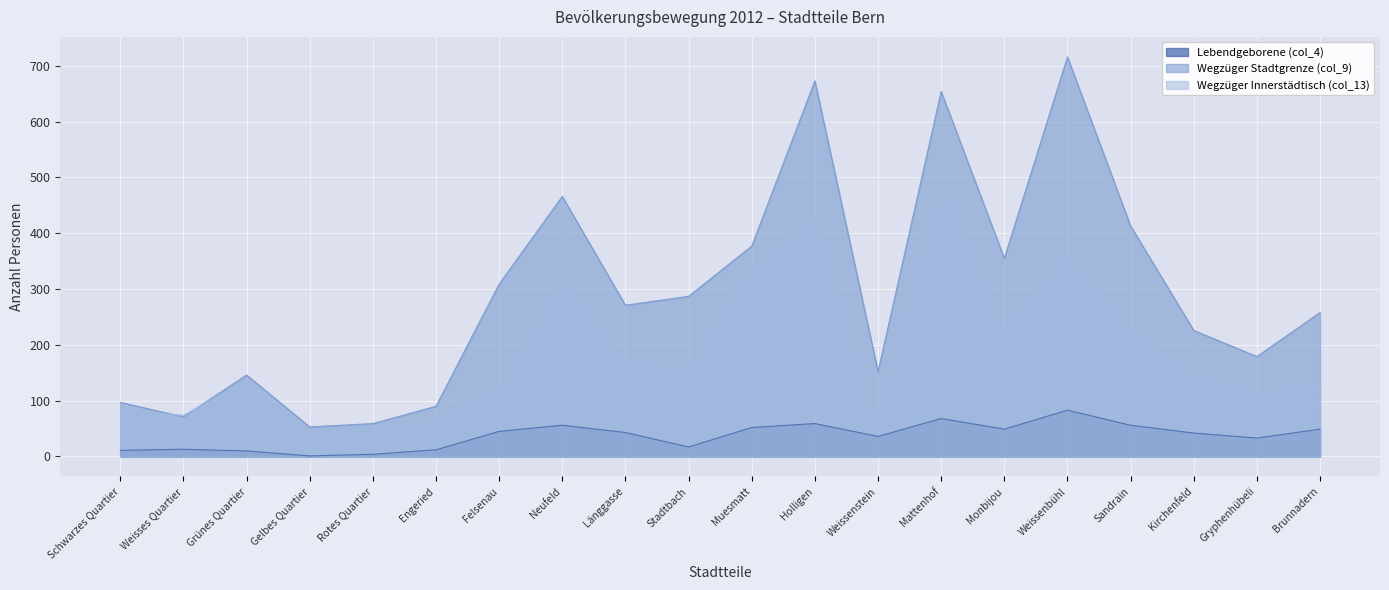

Count the number of data series in this chart.

3